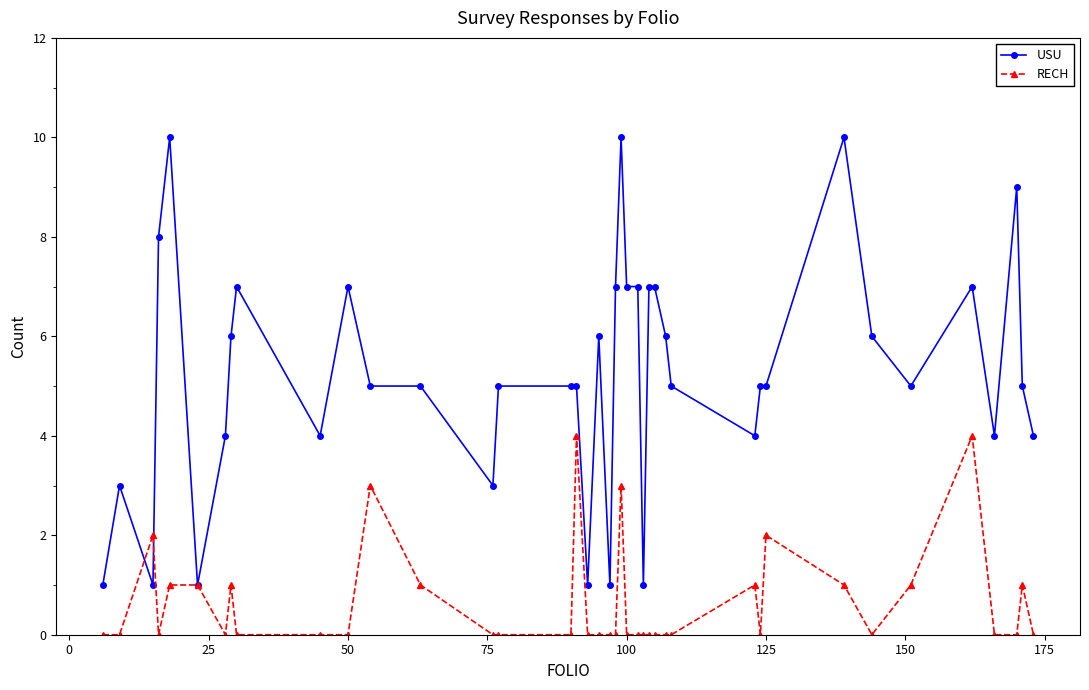

What is the value of the USU point at the 35th from the left?

5